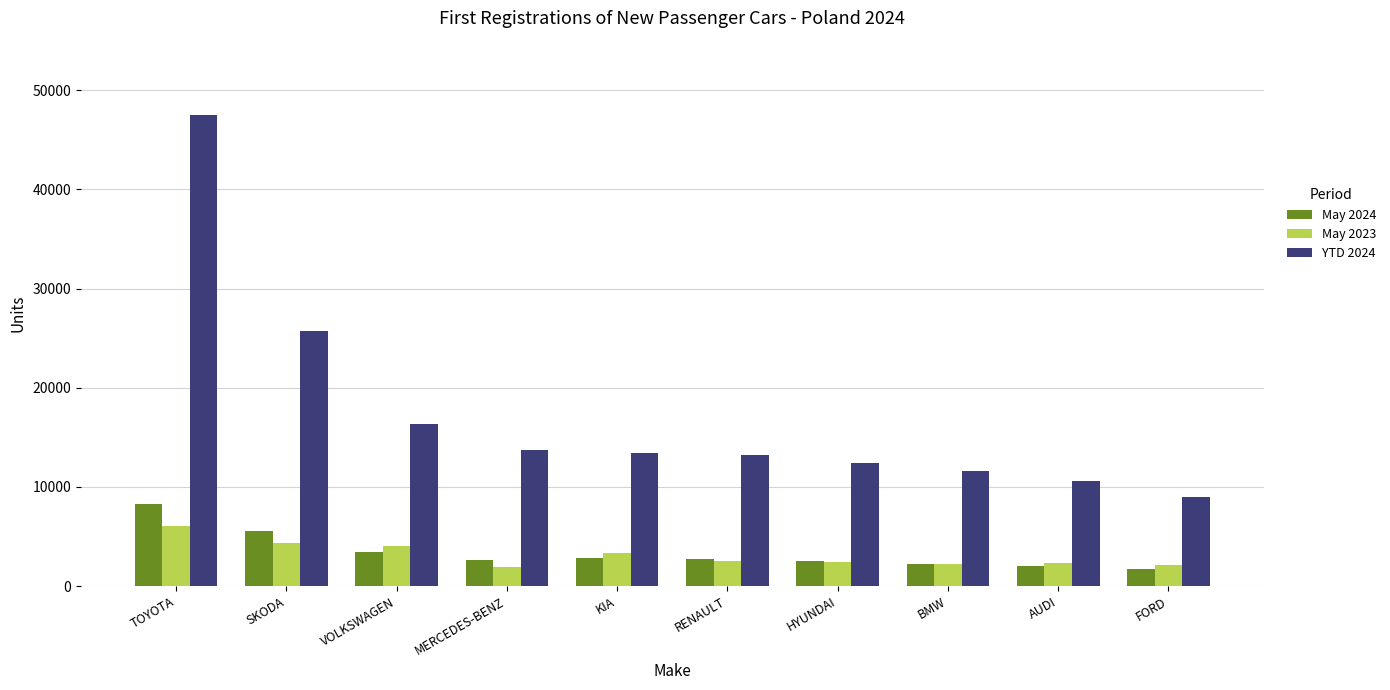

What is the label of the 9th bar from the left?

AUDI